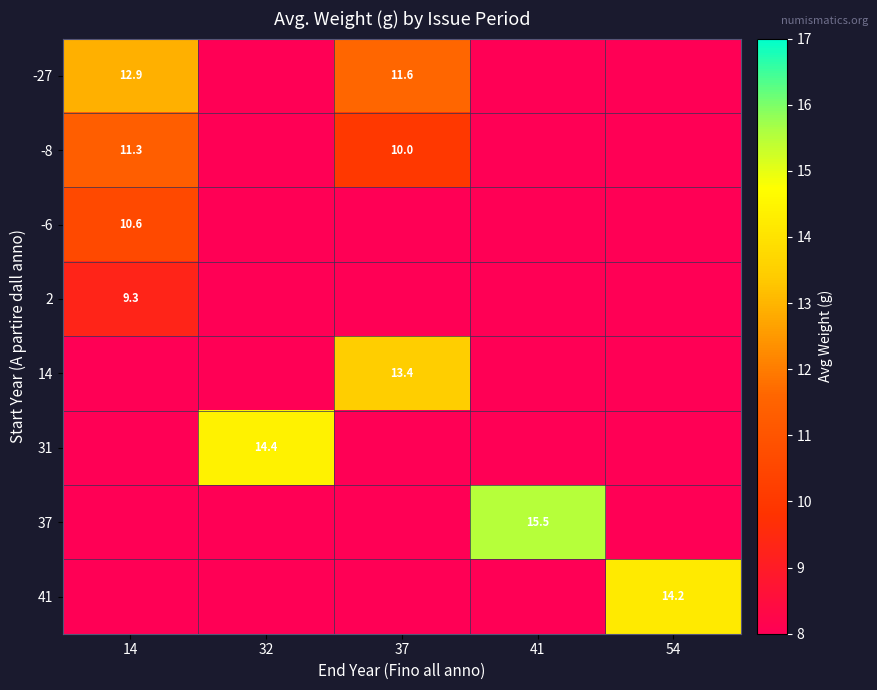

The row_2 series shows 0.0 at 41. True or false?

True